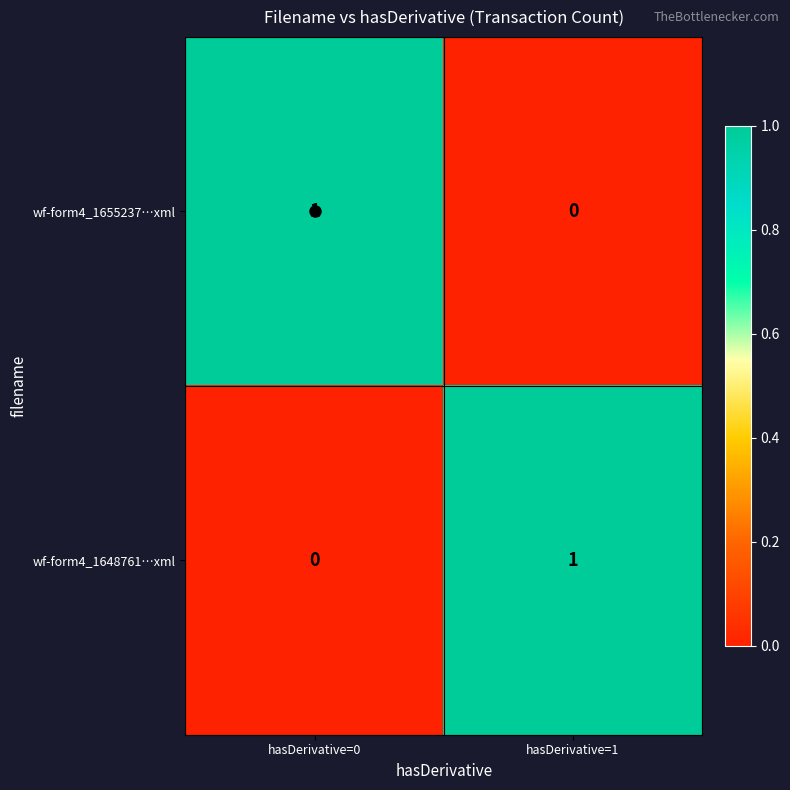

At how many categories does at least one series exceed 0?

2